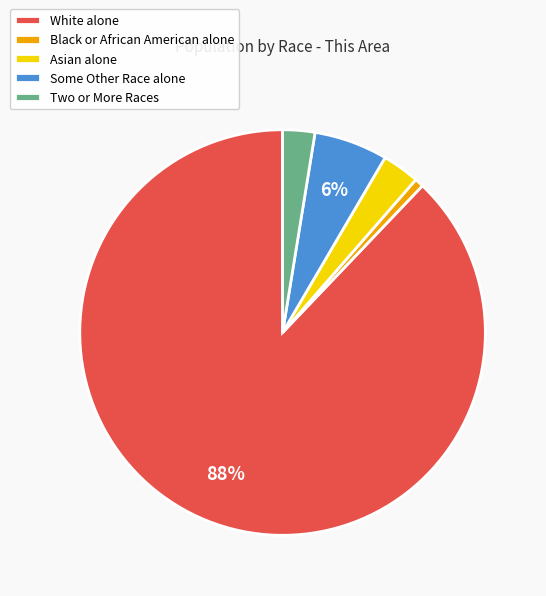

Which has a higher value, Some Other Race alone or Black or African American alone?

Some Other Race alone